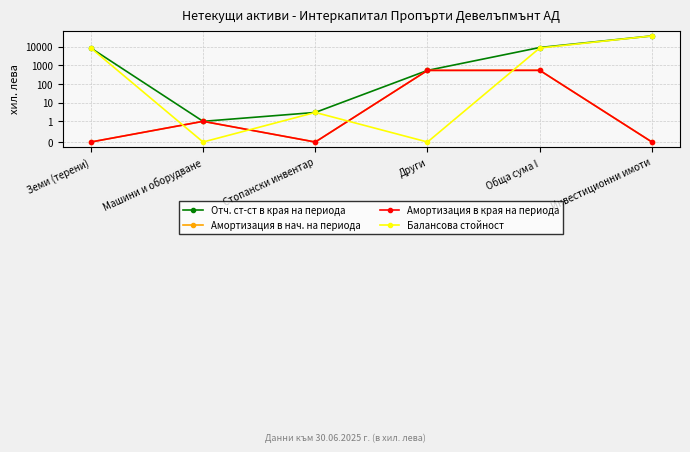

Is it true that Отч. ст-ст в края на периода equals 1 at Машини и оборудване?

True